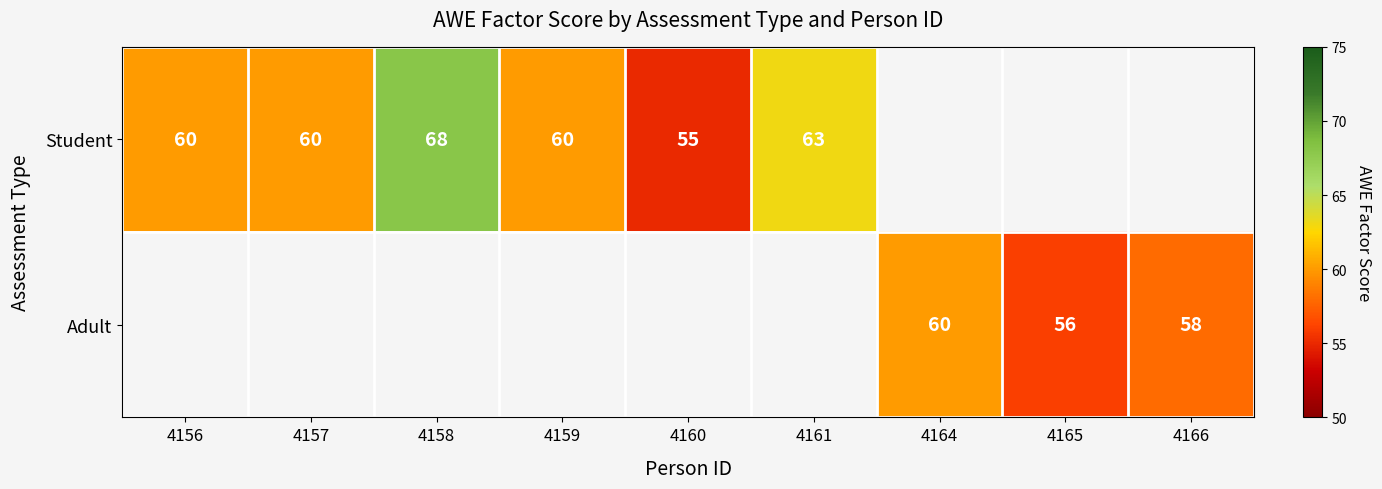

Between 4165 and 4159, which is larger?

4159